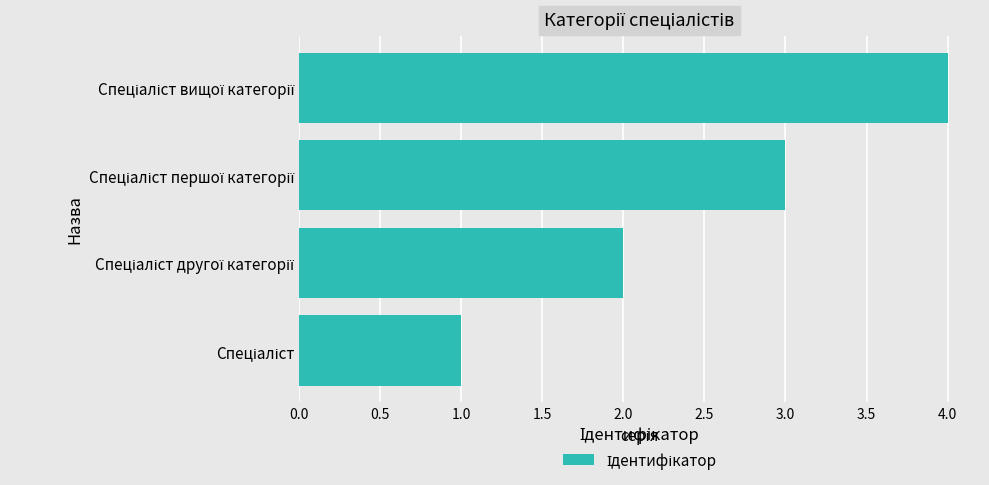

How many categories are shown in the chart?

4